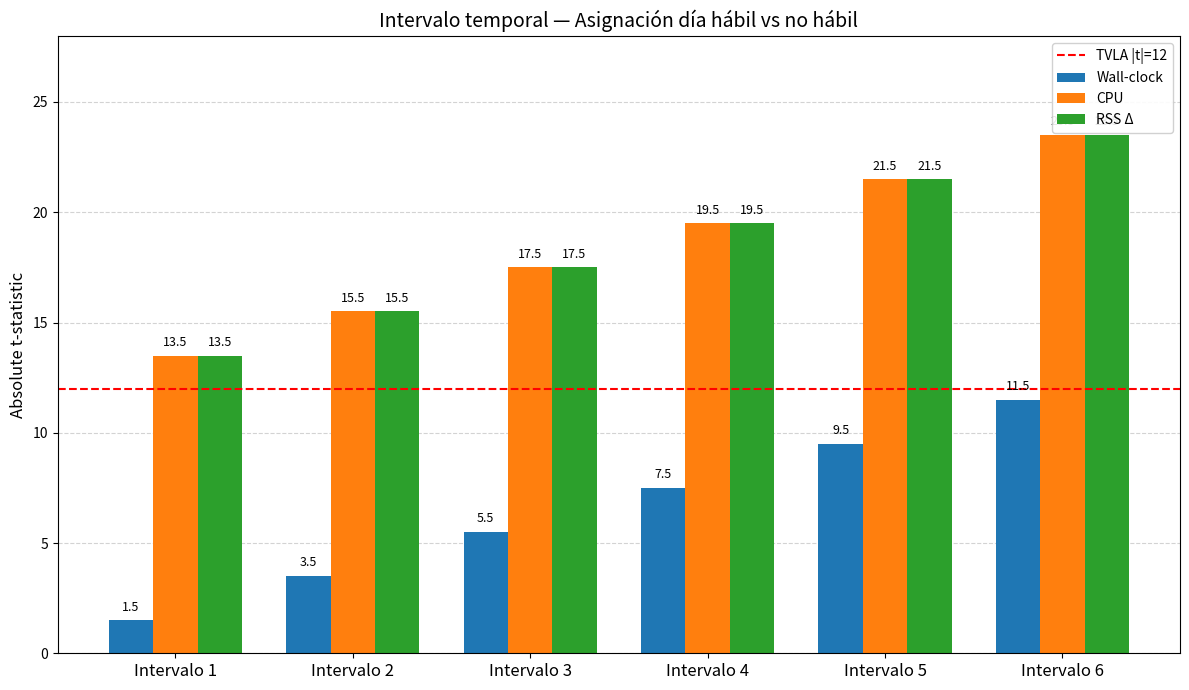

At which label does Wall-clock reach its peak?

Intervalo 6